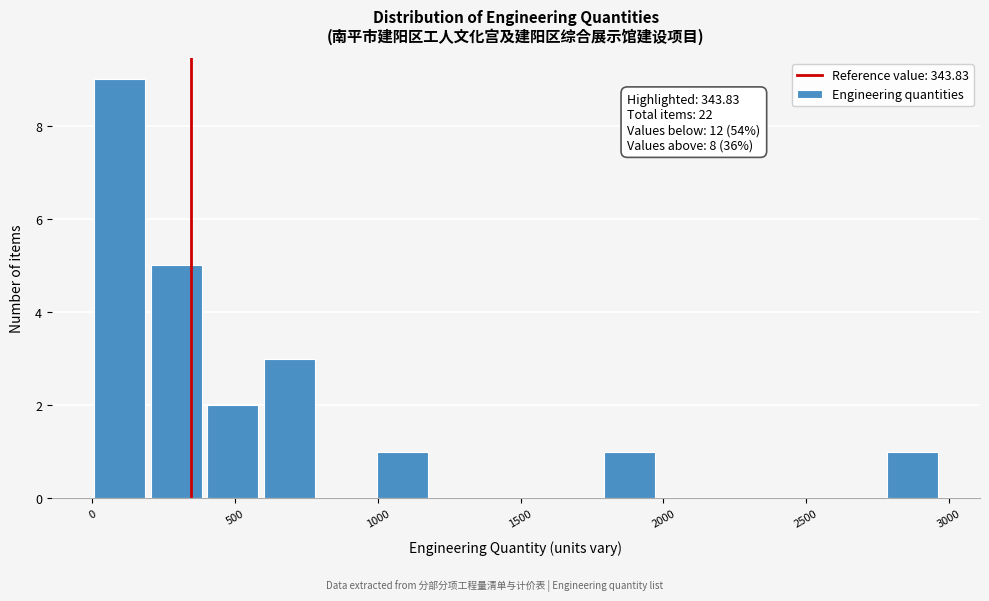

Around what value on the x-axis is the tallest bar? Give the approximate position of its centre, as read against the axis.

100